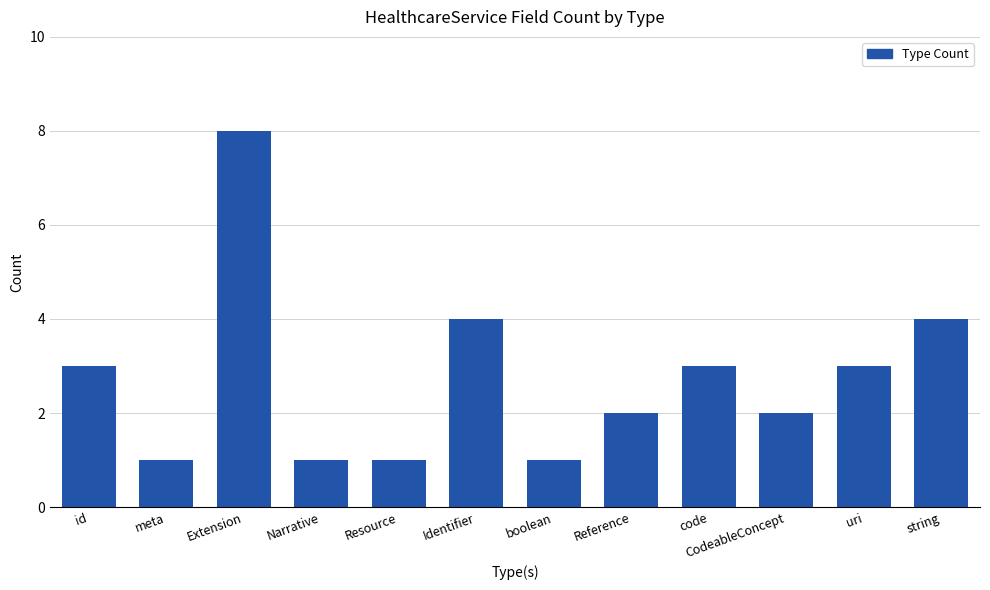

Reading left to right, extract all data points from this chart.

id=3	meta=1	Extension=8	Narrative=1	Resource=1	Identifier=4	boolean=1	Reference=2	code=3	CodeableConcept=2	uri=3	string=4